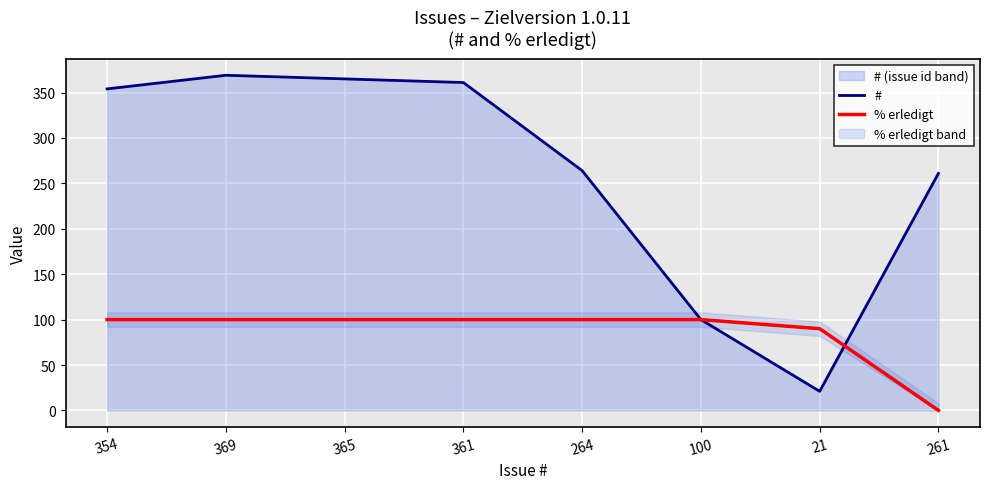

What is the label of the 2nd point from the right?

21